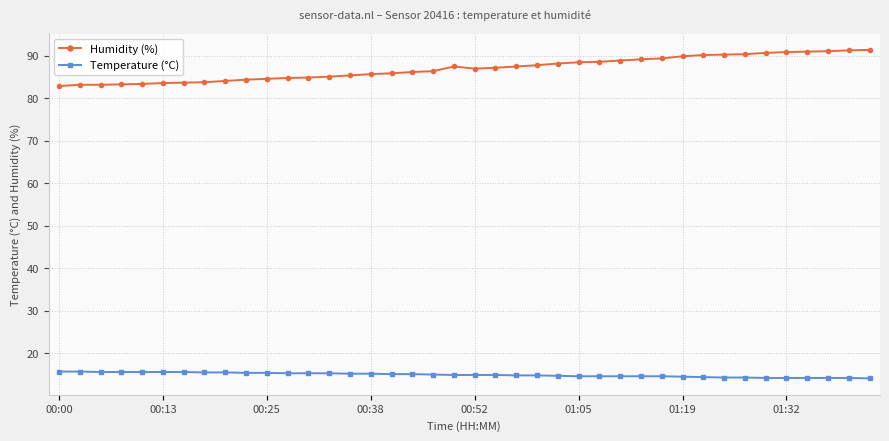

What is the minimum value for Humidity (%)?

82.9